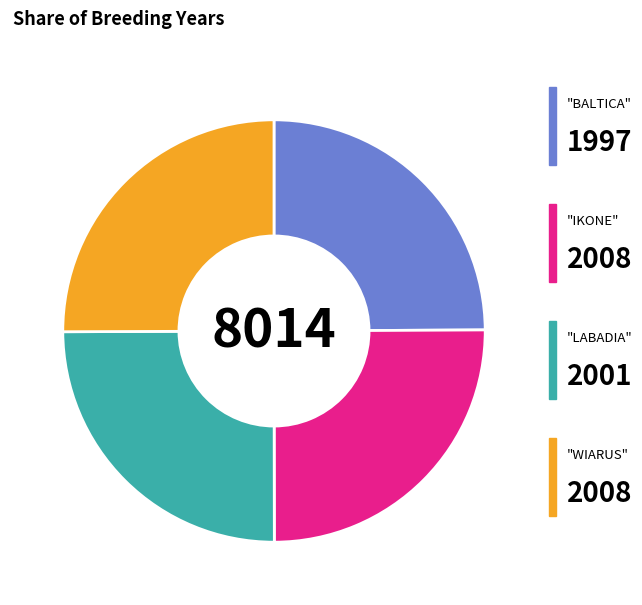

Count the number of slices in the pie.

4